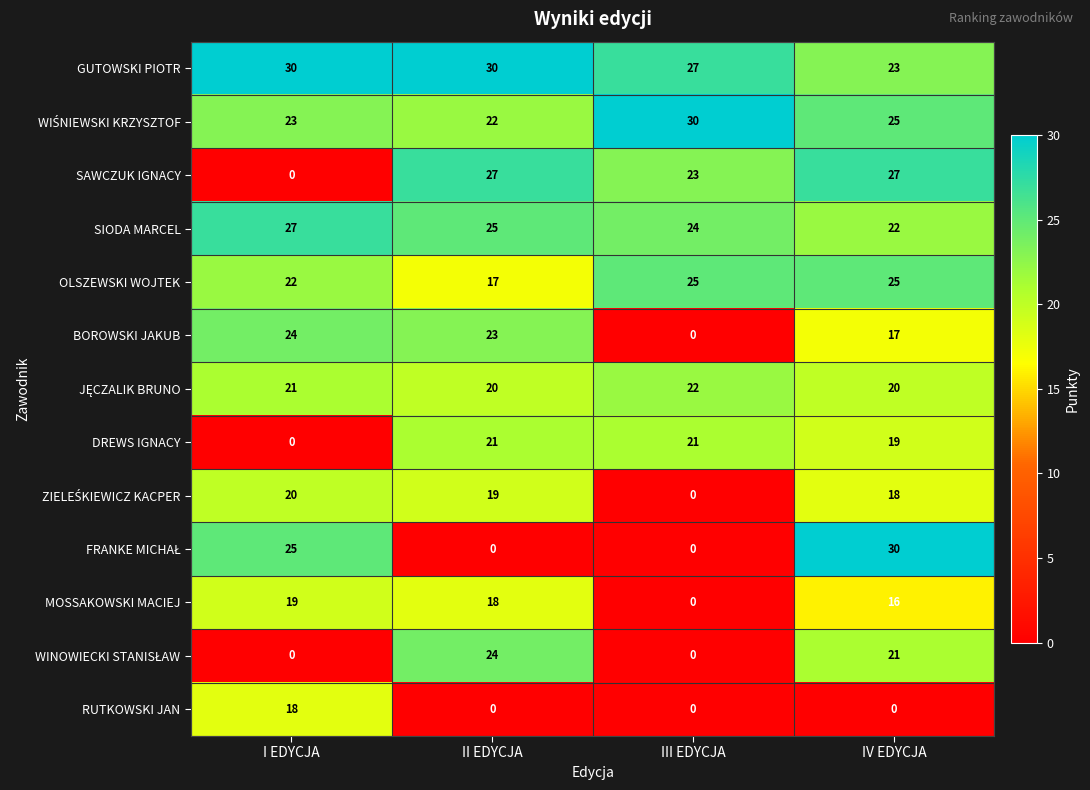

What is the total value across all series at IV EDYCJA?

263